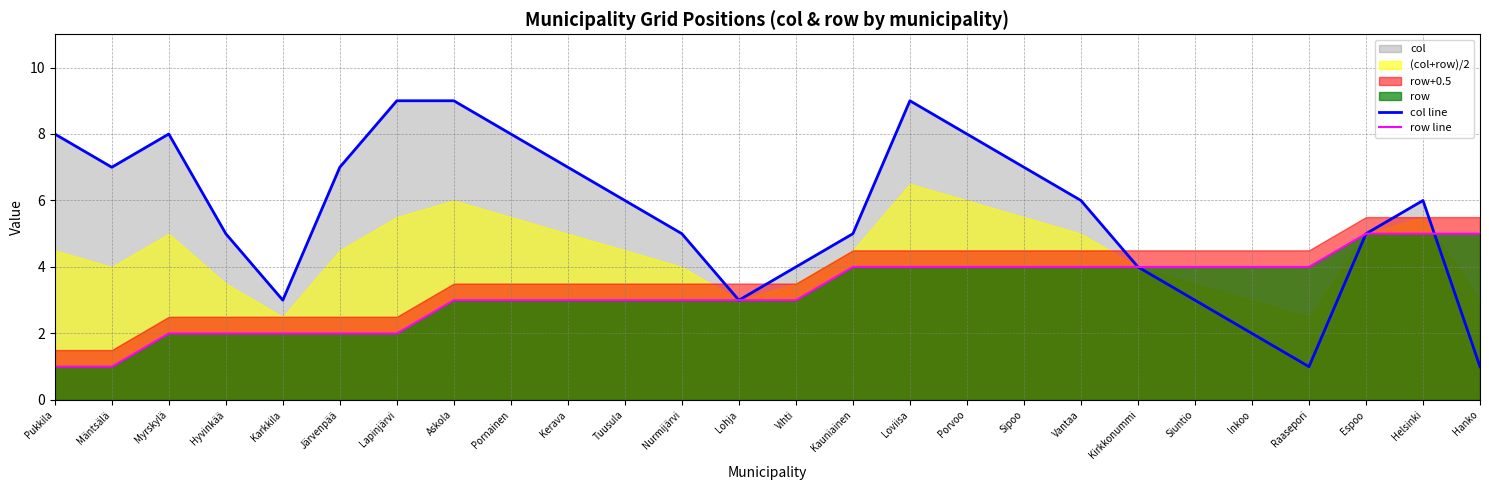

What is the value of the row line point at the 2nd from the left?

1